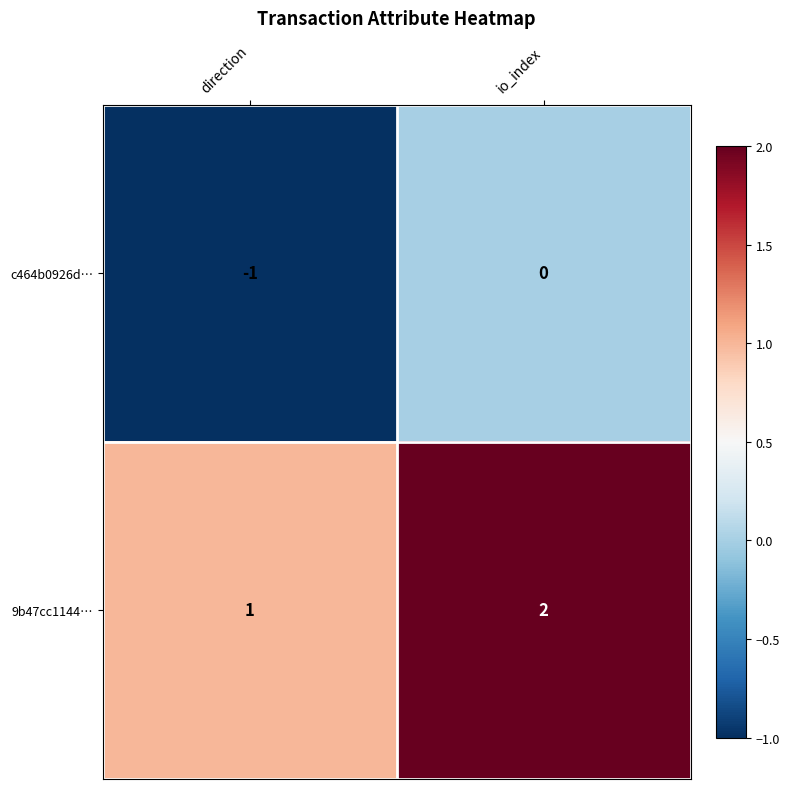

Is it true that c464b0926d… equals 0 at io_index?

True